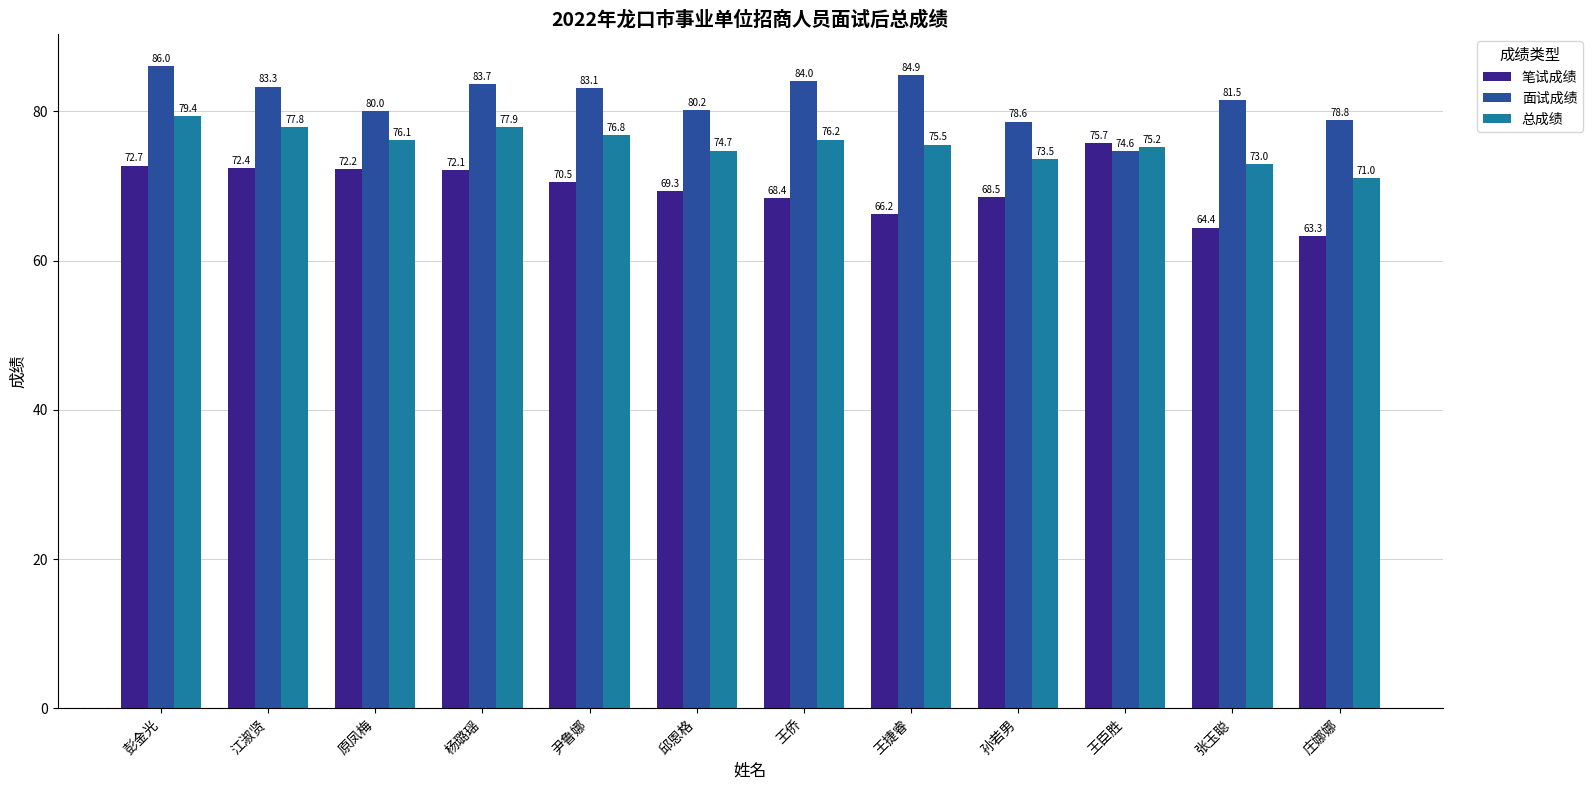

At which category is the sum across all series the highest?

彭金光